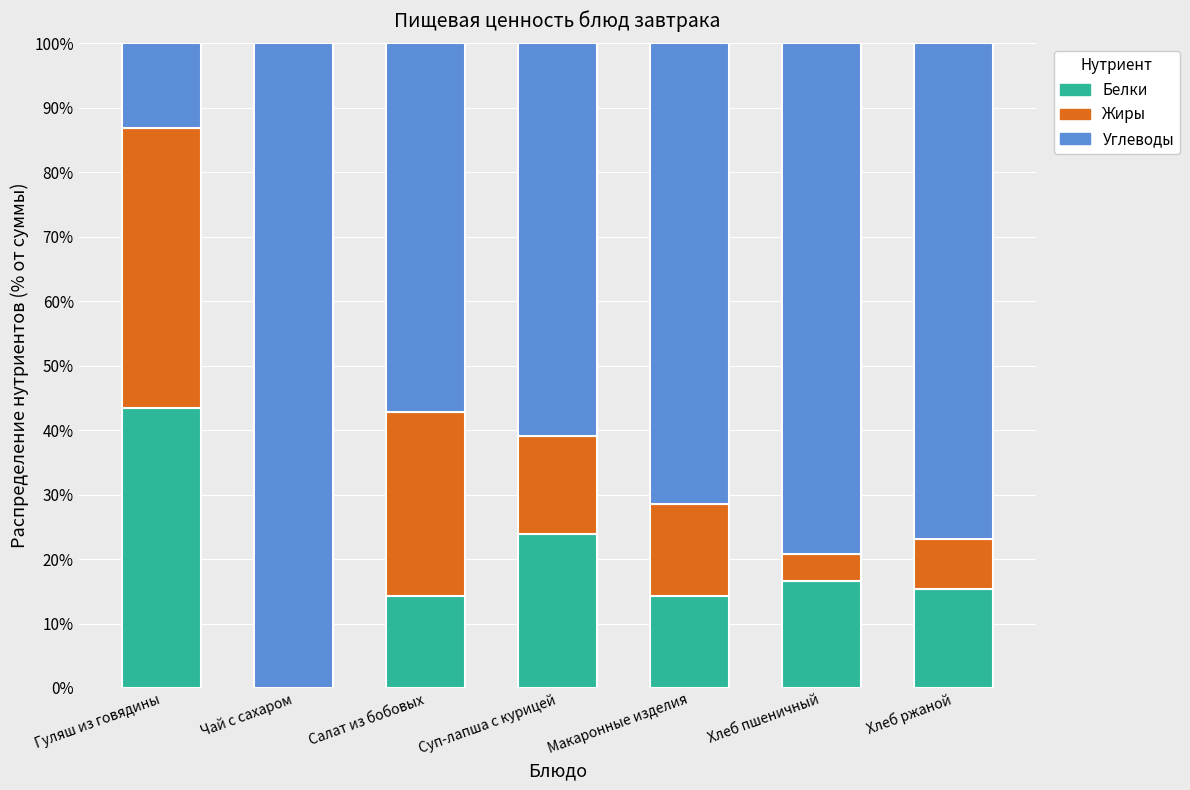

What is the total value across all series at Хлеб ржаной?

100.0